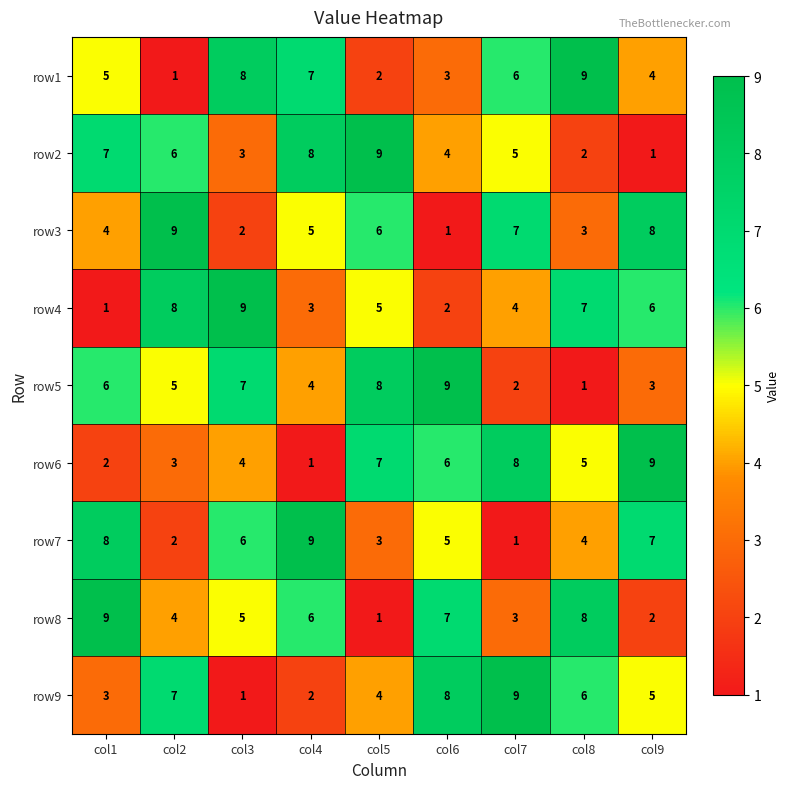

How many data points in row1 are less than 5?

4